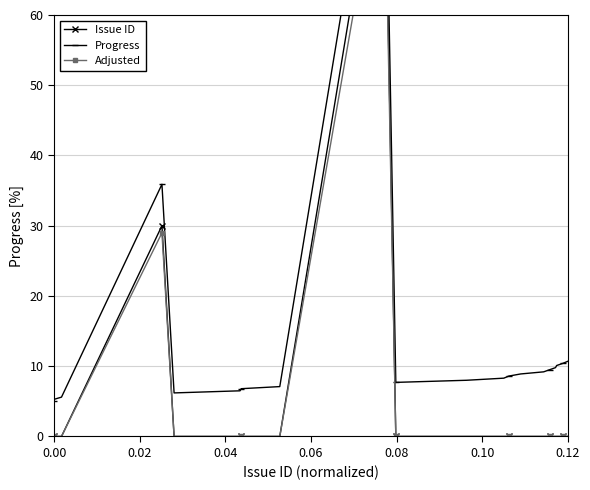

At how many categories does at least one series exceed 64?

1